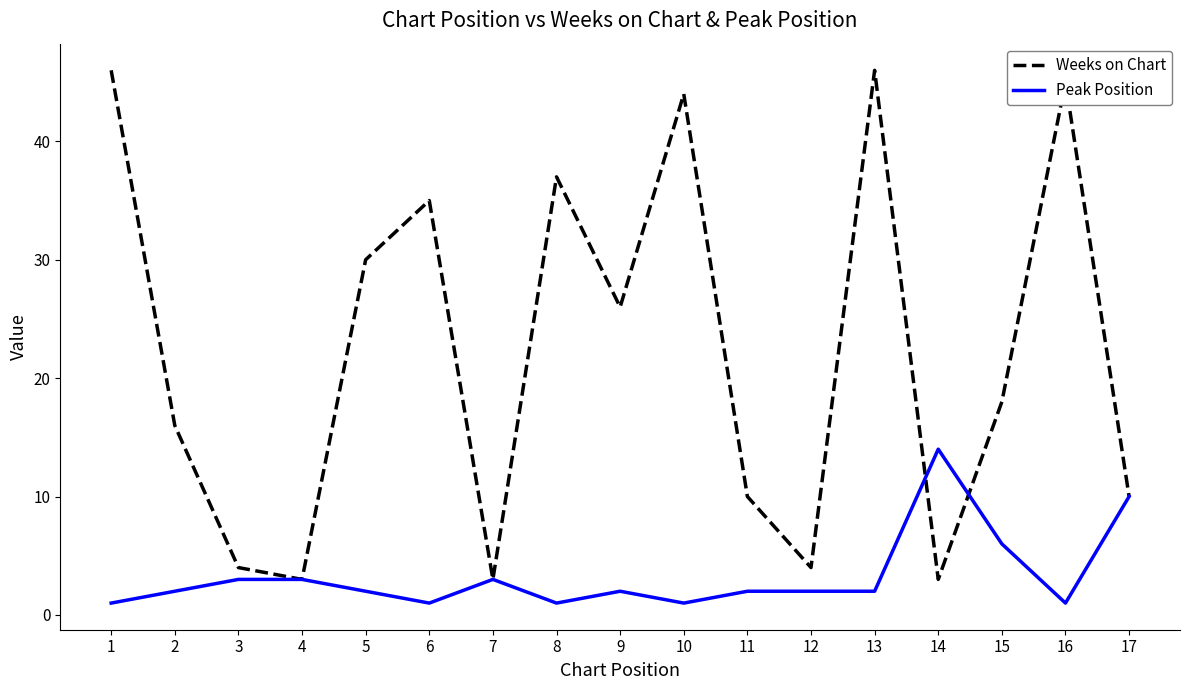

How many series are shown in this chart?

2